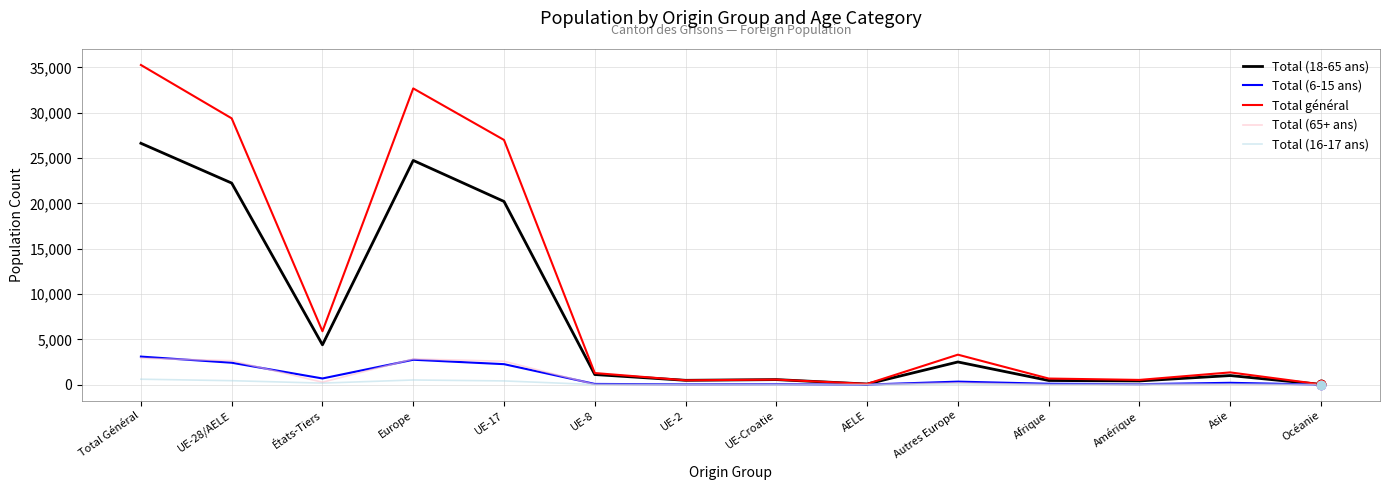

True or false: Total général has a value of 44498 at Europe.

False